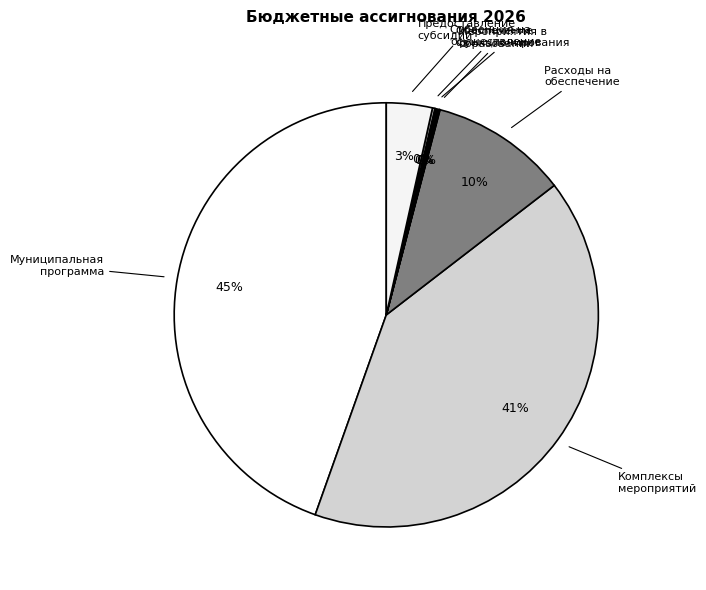

Between Обеспечение функционирования and Комплексы мероприятий, which is larger?

Комплексы мероприятий